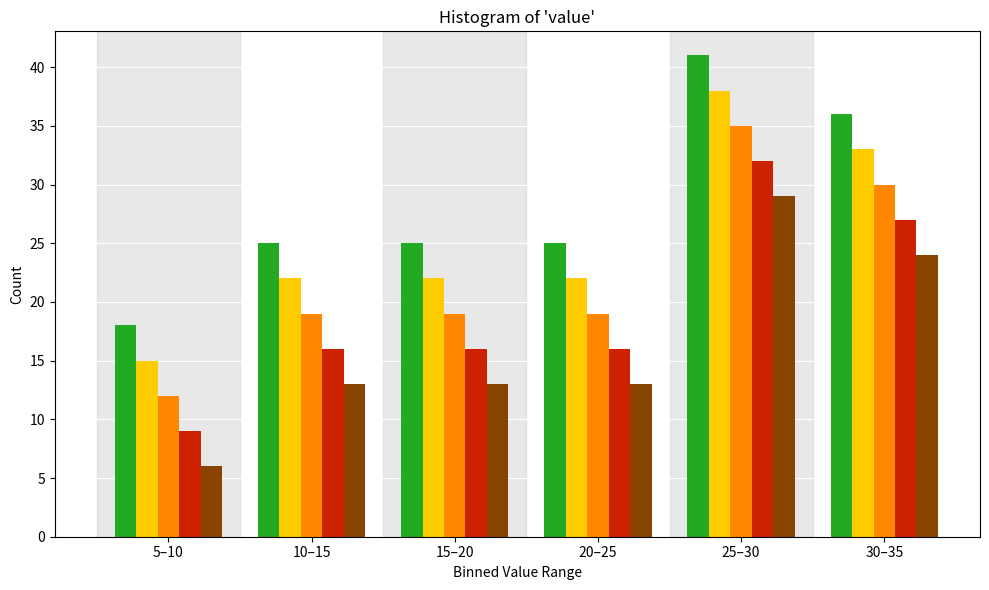

What is the total value across all series at 5–10?

60